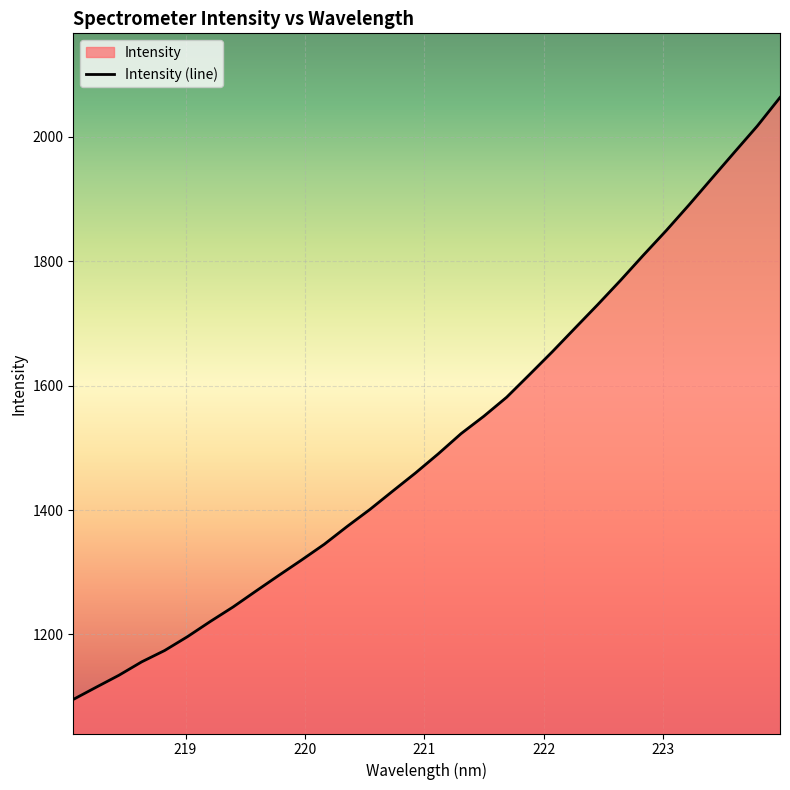

Reading left to right, list all the values displayed in this chart.

1095.5	1115.0	1134.3	1155.9	1174.1	1196.3	1220.7	1244.1	1269.6	1294.7	1319.5	1344.9	1373.5	1400.9	1430.4	1459.6	1490.4	1522.8	1550.9	1581.4	1617.7	1654.4	1692.5	1730.4	1769.4	1809.7	1849.2	1890.4	1933.0	1975.3	2017.3	2063.3